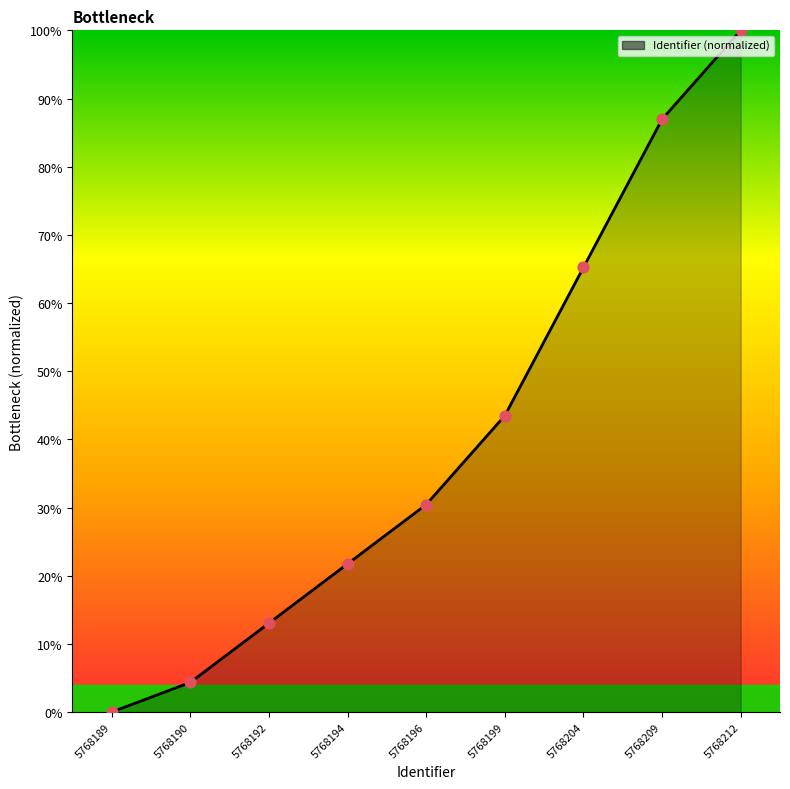

What is the ratio of the value at 5768204 to the value at 5768194?

3.0